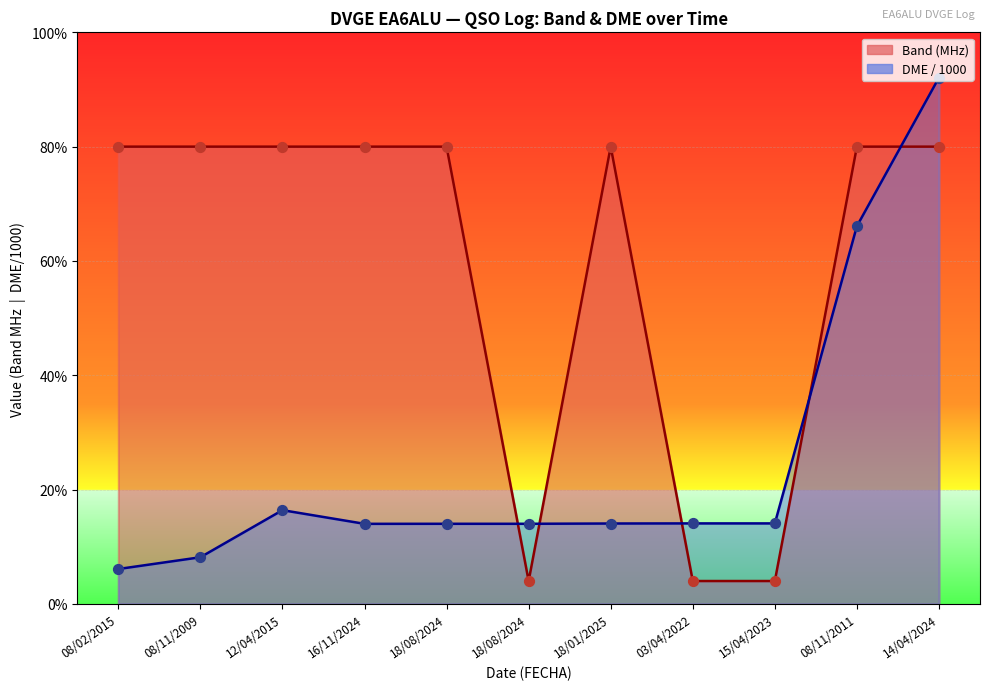

At which category is the sum across all series the highest?

14/04/2024